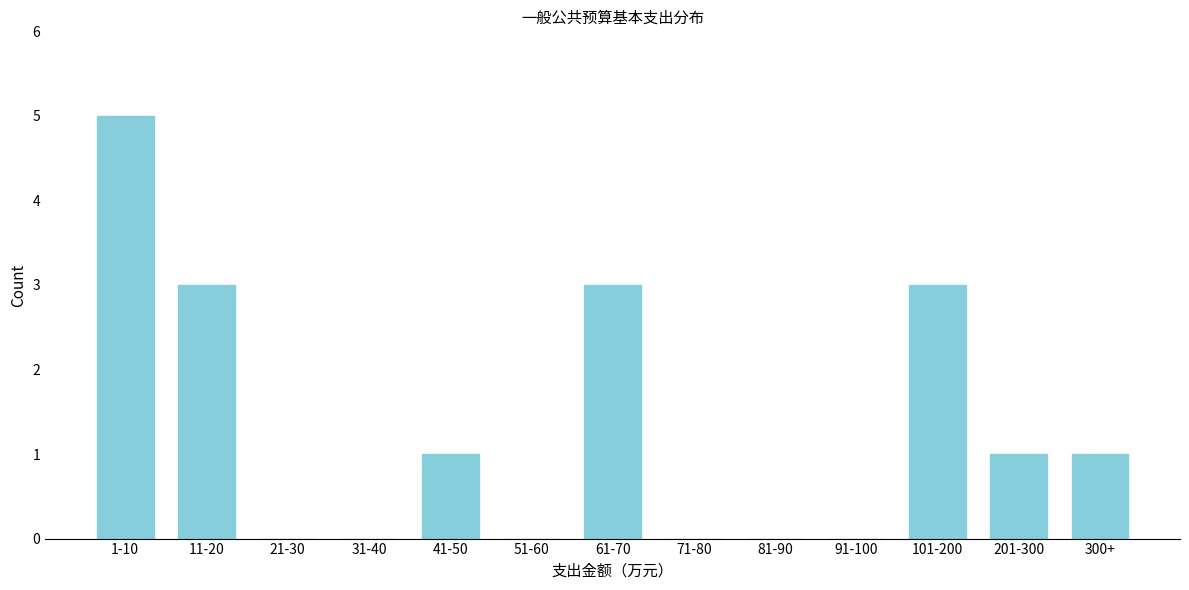

Reading right to left, transcribe all the data shown in this chart.

300+=1	201-300=1	101-200=3	91-100=0	81-90=0	71-80=0	61-70=3	51-60=0	41-50=1	31-40=0	21-30=0	11-20=3	1-10=5